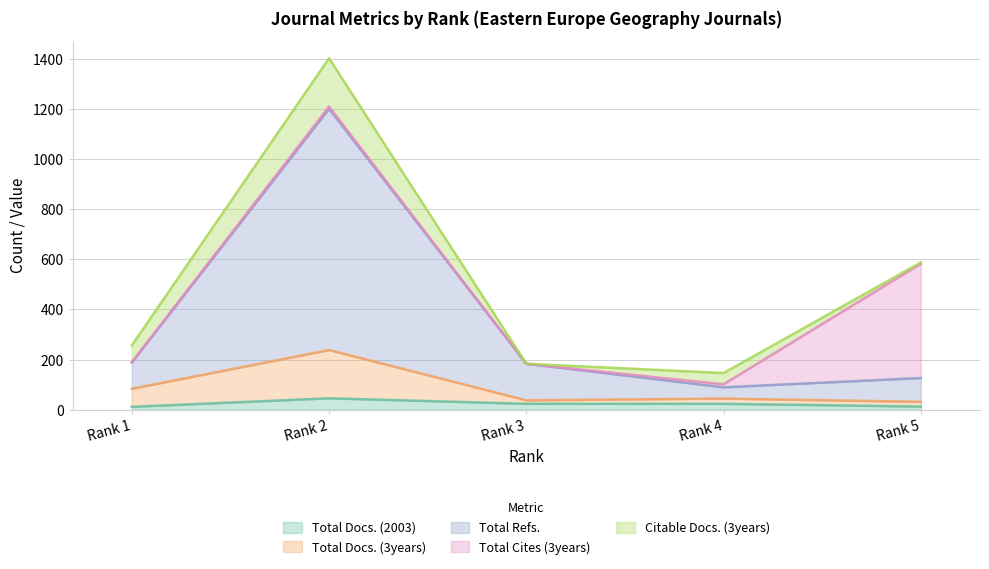

At which category does the chart reach its peak across all series?

Rank 2